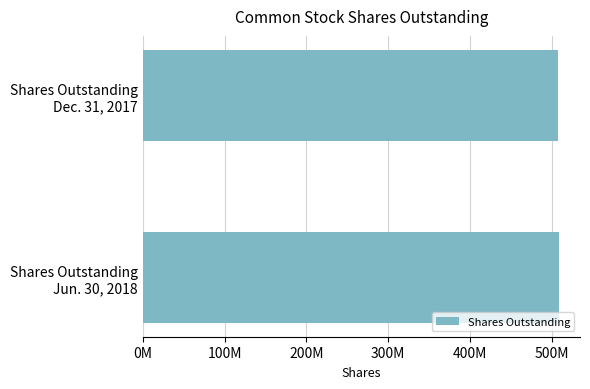

Does the chart contain any negative values?

No